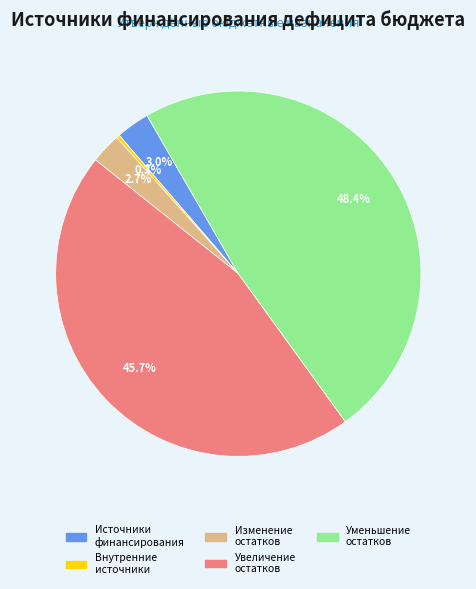

Between Увеличение остатков and Внутренние источники, which is larger?

Увеличение остатков